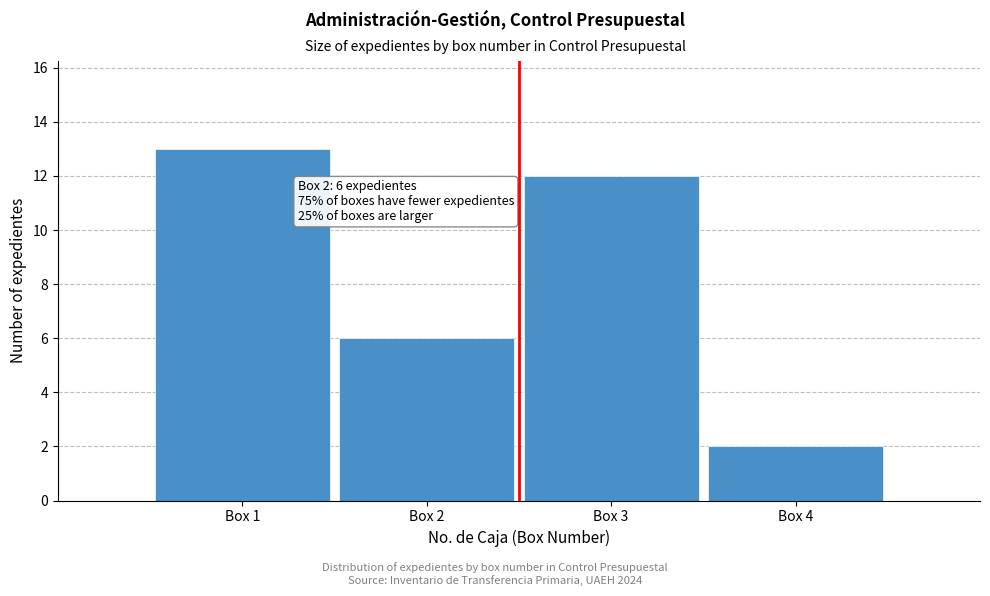

Reading left to right, what are all the values shown in this chart?

Box 1=13	Box 2=6	Box 3=12	Box 4=2